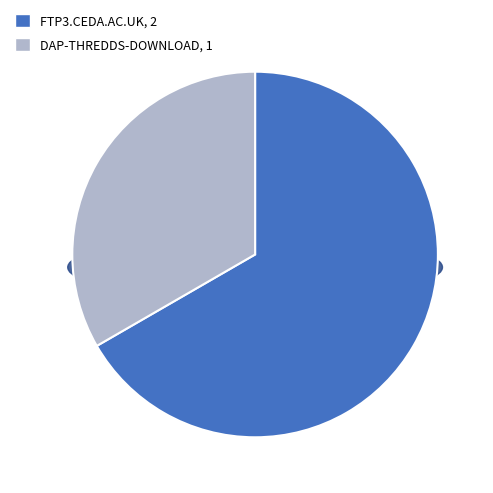

Count the number of slices in the pie.

2